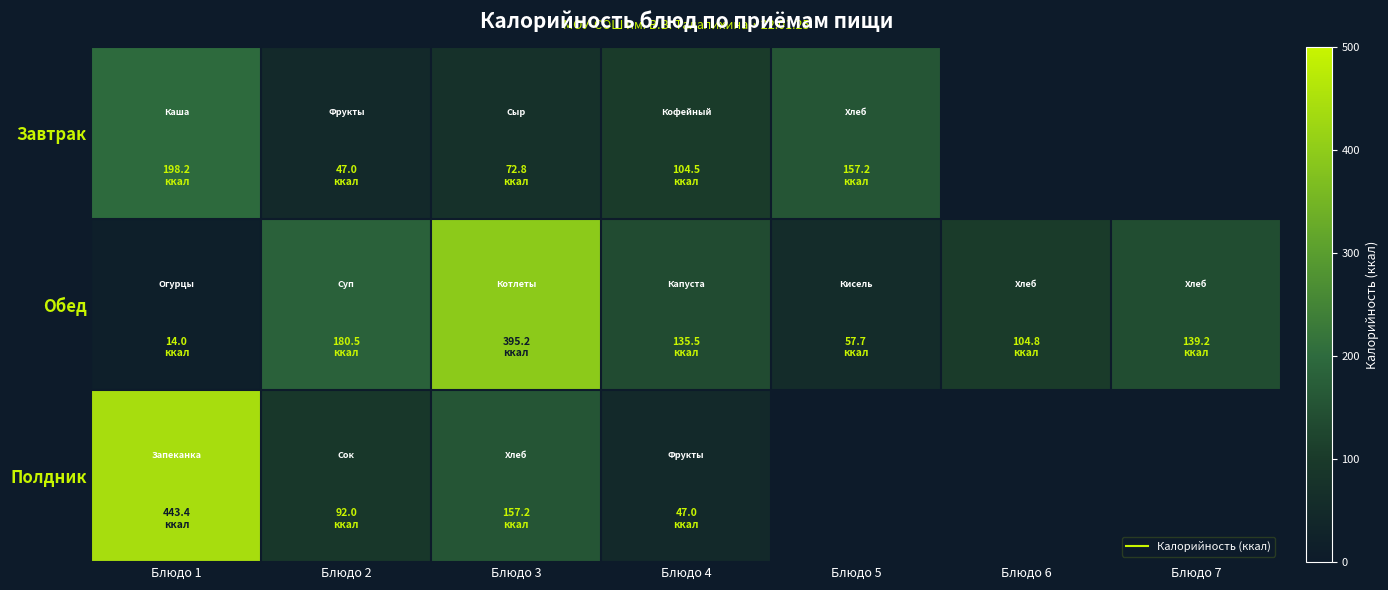

Which category has the highest value across all series?

Блюдо 1